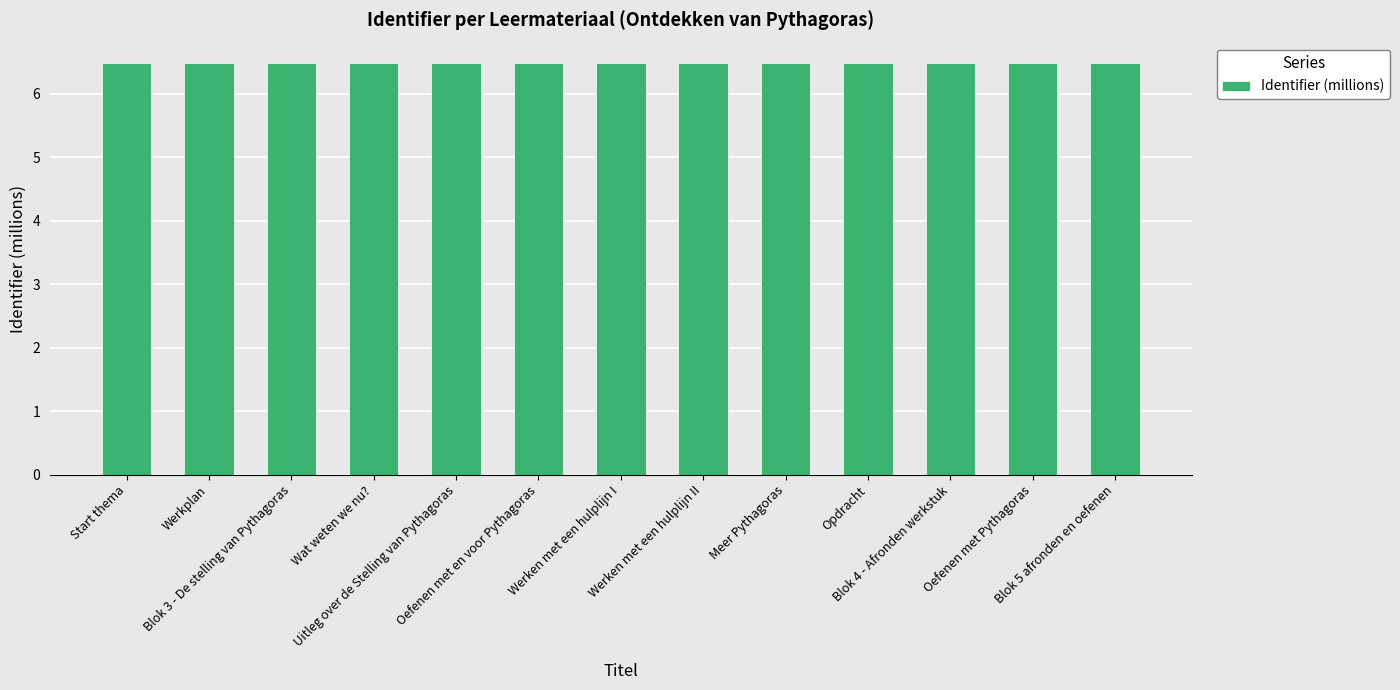

What is the approximate value at Uitleg over de Stelling van Pythagoras?

6.5